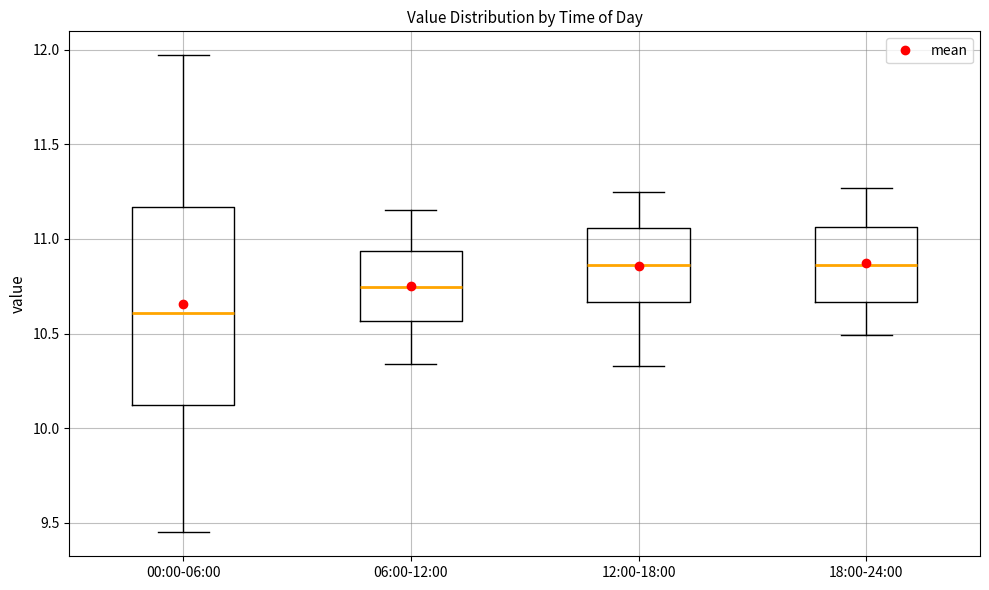

Reading left to right, read every box against the y-axis: the position of its median line, the range the box covers, and the ends of its whiskers. The values are not printed on the chart, so give them approximately, as read against the axis.

00:00-06:00: median 10.60, box 10.10 to 11.15, whiskers 9.45 to 11.95
06:00-12:00: median 10.75, box 10.55 to 10.95, whiskers 10.35 to 11.15
12:00-18:00: median 10.85, box 10.65 to 11.05, whiskers 10.35 to 11.25
18:00-24:00: median 10.85, box 10.65 to 11.05, whiskers 10.50 to 11.25